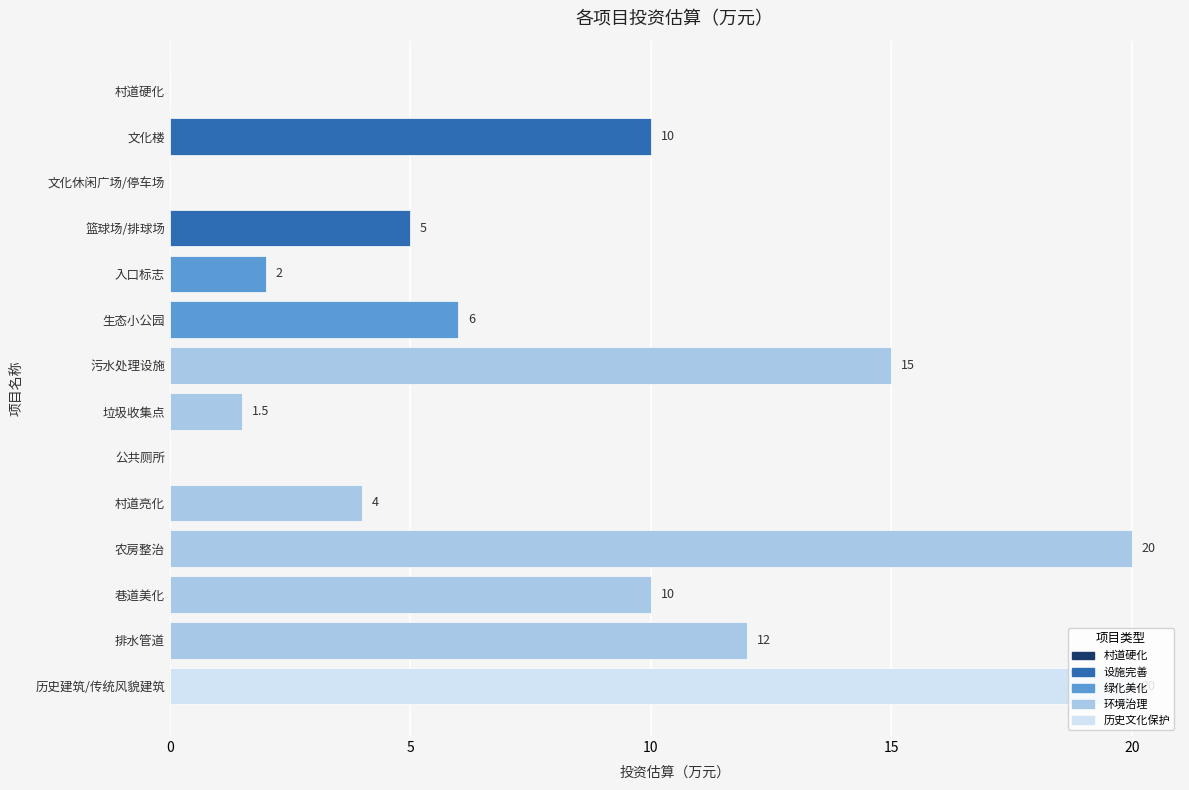

Which has a higher value, 村道硬化 or 污水处理设施?

污水处理设施